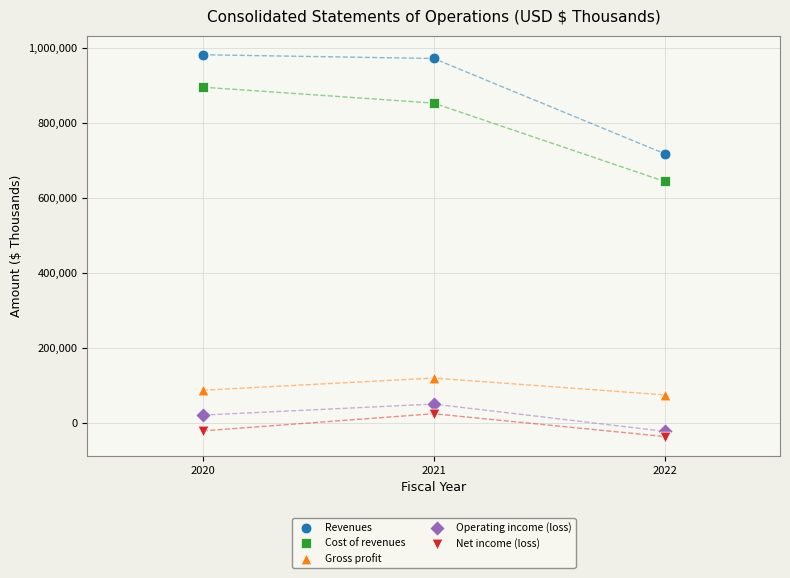

What are all the series names shown in the legend?

Revenues, Cost of revenues, Gross profit, Operating income (loss), Net income (loss)